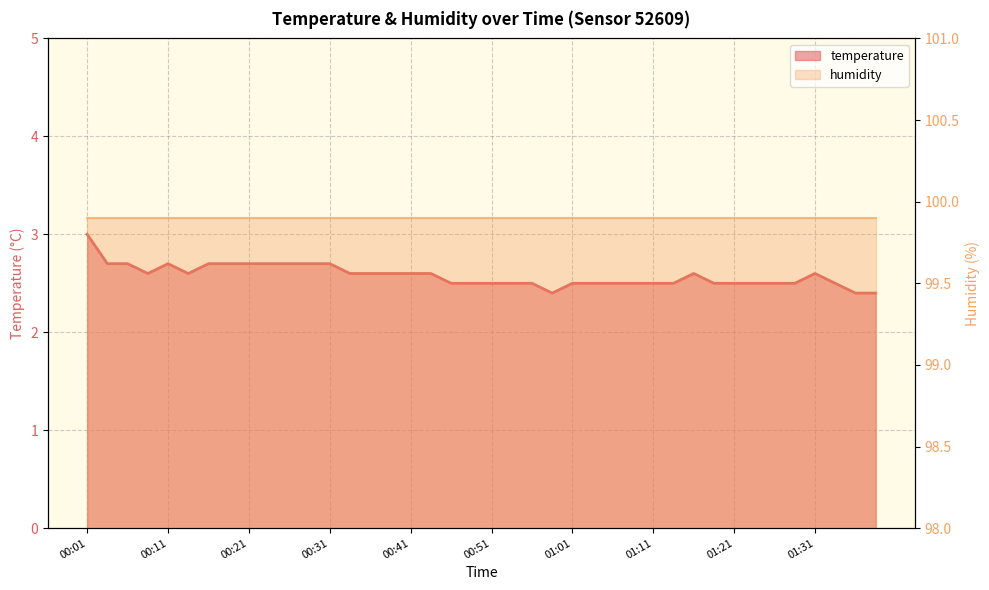

How many lines are shown in the chart?

1